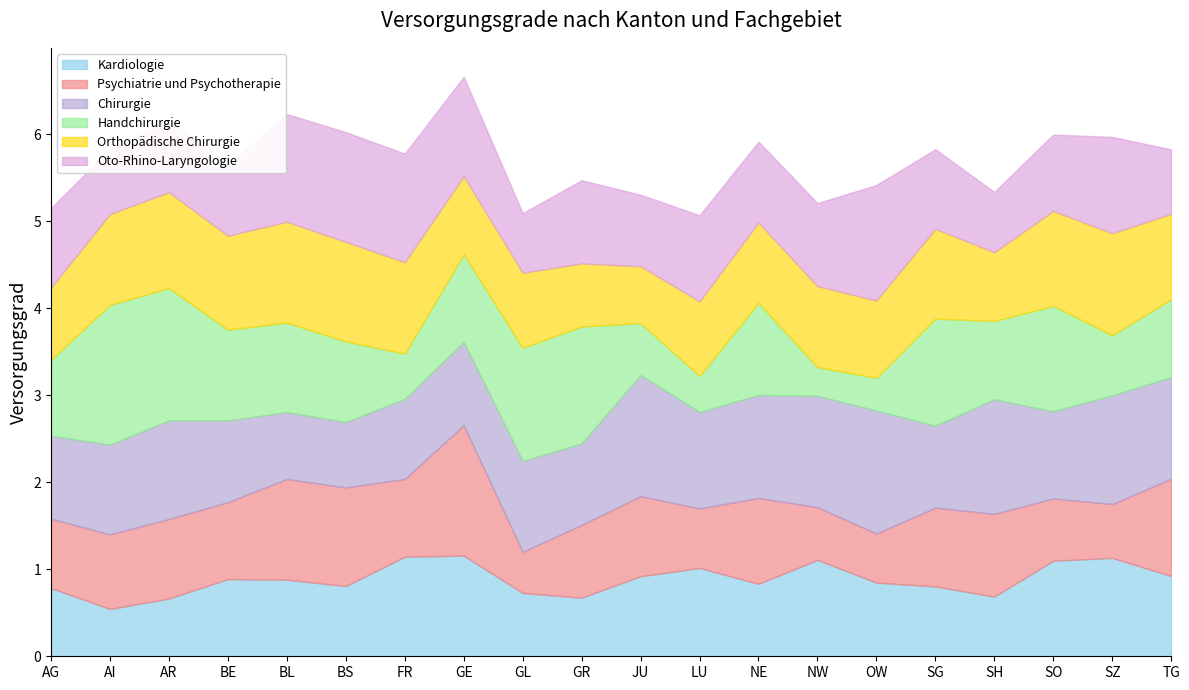

Reading left to right, transcribe all the data shown in this chart.

Kardiologie: AG=0.8	AI=0.5	AR=0.7	BE=0.9	BL=0.9	BS=0.8	FR=1.1	GE=1.2	GL=0.7	GR=0.7	JU=0.9	LU=1.0	NE=0.8	NW=1.1	OW=0.8	SG=0.8	SH=0.7	SO=1.1	SZ=1.1	TG=0.9
Psychiatrie und Psychotherapie: AG=0.8	AI=0.9	AR=0.9	BE=0.9	BL=1.2	BS=1.1	FR=0.9	GE=1.5	GL=0.5	GR=0.8	JU=0.9	LU=0.7	NE=1.0	NW=0.6	OW=0.6	SG=0.9	SH=1.0	SO=0.7	SZ=0.6	TG=1.1
Chirurgie: AG=1.0	AI=1.0	AR=1.1	BE=0.9	BL=0.8	BS=0.8	FR=0.9	GE=1.0	GL=1.0	GR=0.9	JU=1.4	LU=1.1	NE=1.2	NW=1.3	OW=1.4	SG=0.9	SH=1.3	SO=1.0	SZ=1.2	TG=1.2
Handchirurgie: AG=0.9	AI=1.6	AR=1.5	BE=1.0	BL=1.0	BS=0.9	FR=0.5	GE=1.0	GL=1.3	GR=1.3	JU=0.6	LU=0.4	NE=1.1	NW=0.3	OW=0.4	SG=1.2	SH=0.9	SO=1.2	SZ=0.7	TG=0.9
Orthopädische Chirurgie: AG=0.8	AI=1.0	AR=1.1	BE=1.1	BL=1.2	BS=1.1	FR=1.1	GE=0.9	GL=0.9	GR=0.7	JU=0.7	LU=0.9	NE=0.9	NW=0.9	OW=0.9	SG=1.0	SH=0.8	SO=1.1	SZ=1.2	TG=1.0
Oto-Rhino-Laryngologie: AG=0.9	AI=0.7	AR=0.8	BE=0.8	BL=1.2	BS=1.3	FR=1.2	GE=1.1	GL=0.7	GR=1.0	JU=0.8	LU=1.0	NE=0.9	NW=1.0	OW=1.3	SG=0.9	SH=0.7	SO=0.9	SZ=1.1	TG=0.7